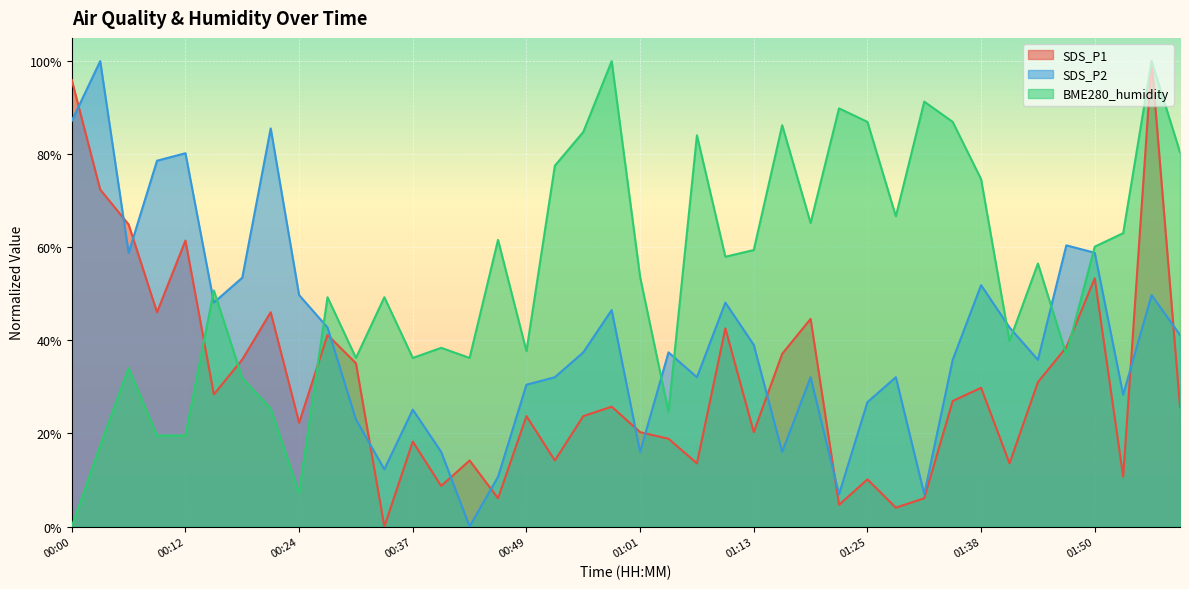

True or false: SDS_P2 has a value of 0.2 at 00:46.

False